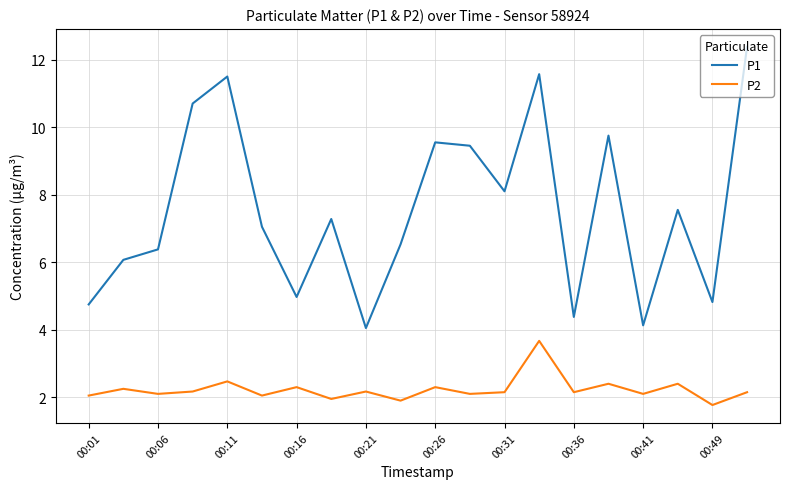

List the series in order of their peak value, lowest first.

P2, P1